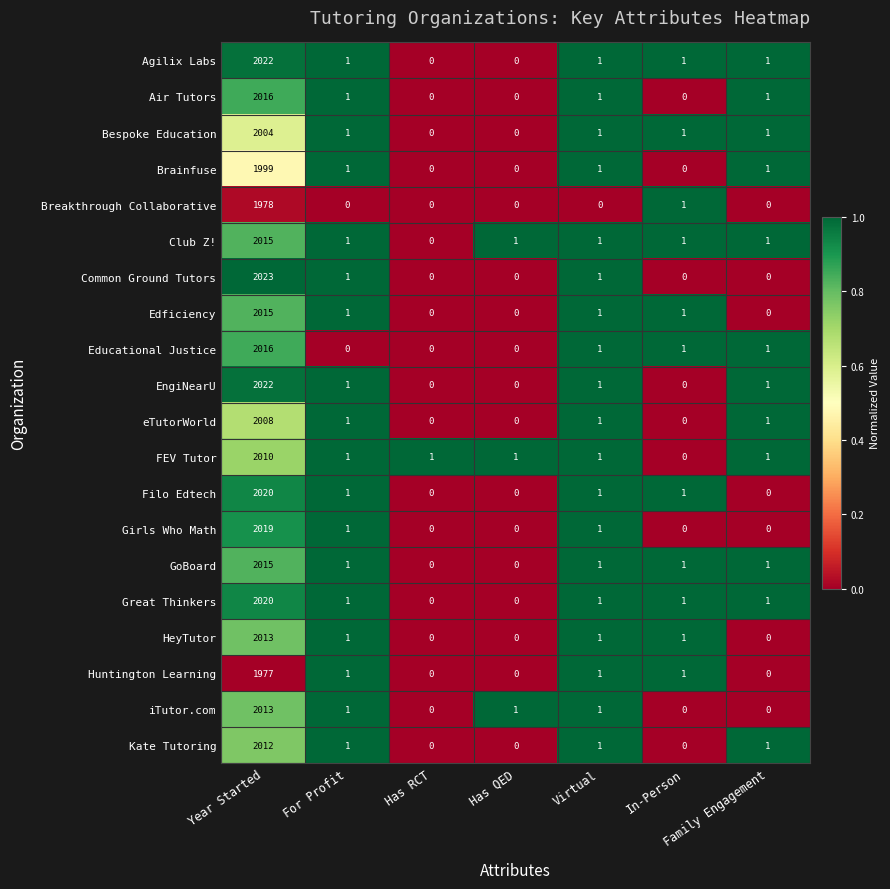

Which series has the widest spread of values?

Common Ground Tutors